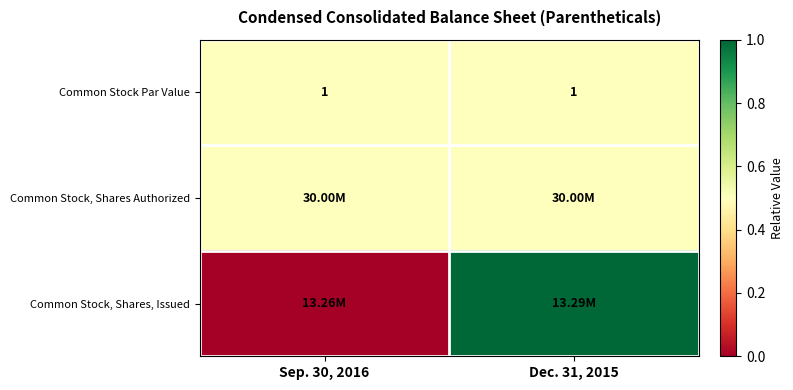

What is the sum of all Common Stock Par Value values?

2.0